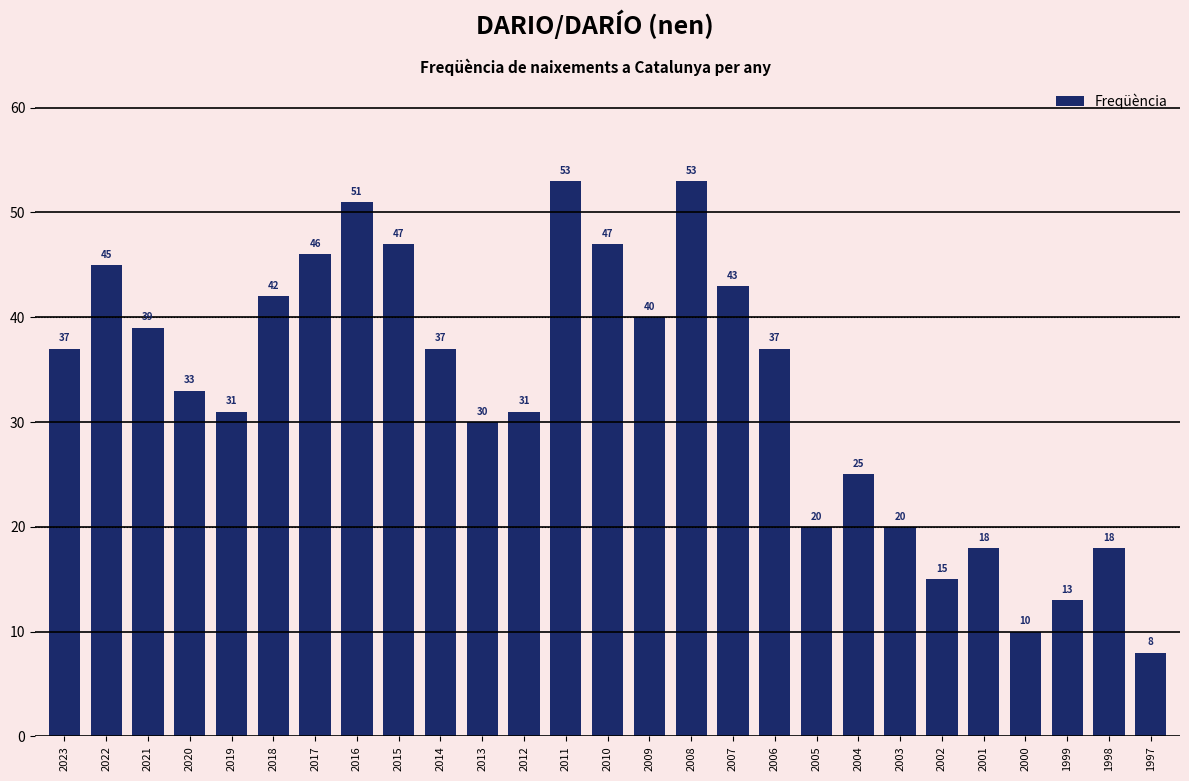

What is the change in value from 2020 to 2010?

+14